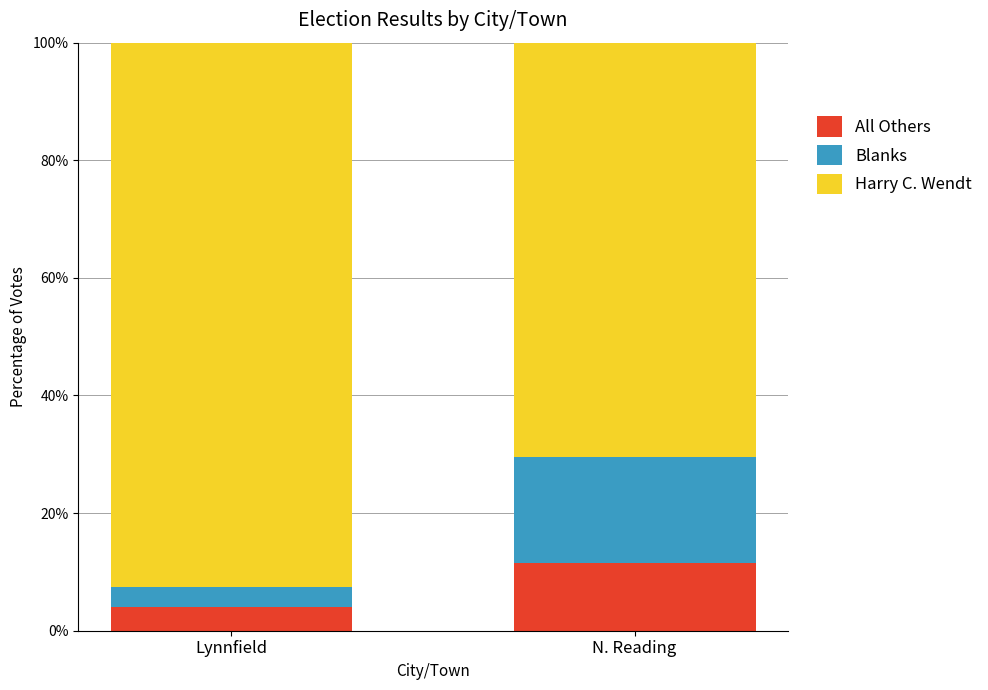

What is the sum of the All Others values at Lynnfield and N. Reading?

15.6